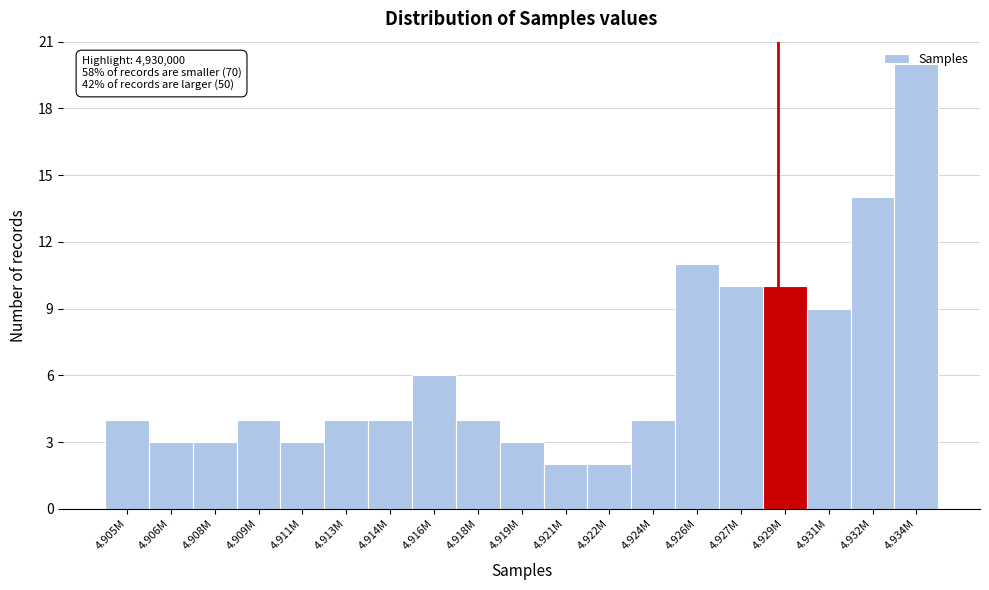

What is the greatest value displayed?

20